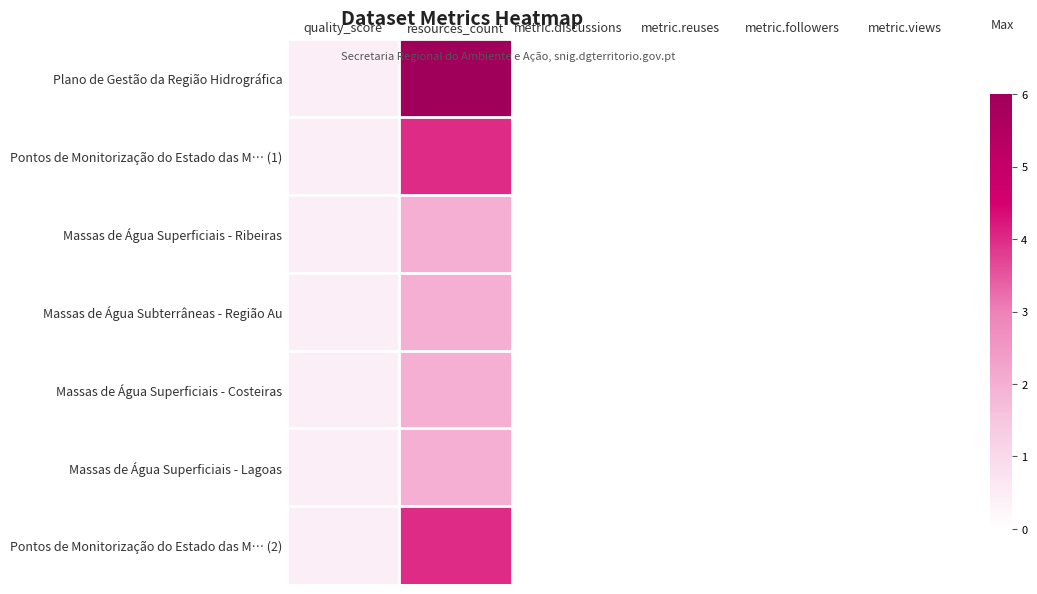

How many distinct data groups are displayed?

7